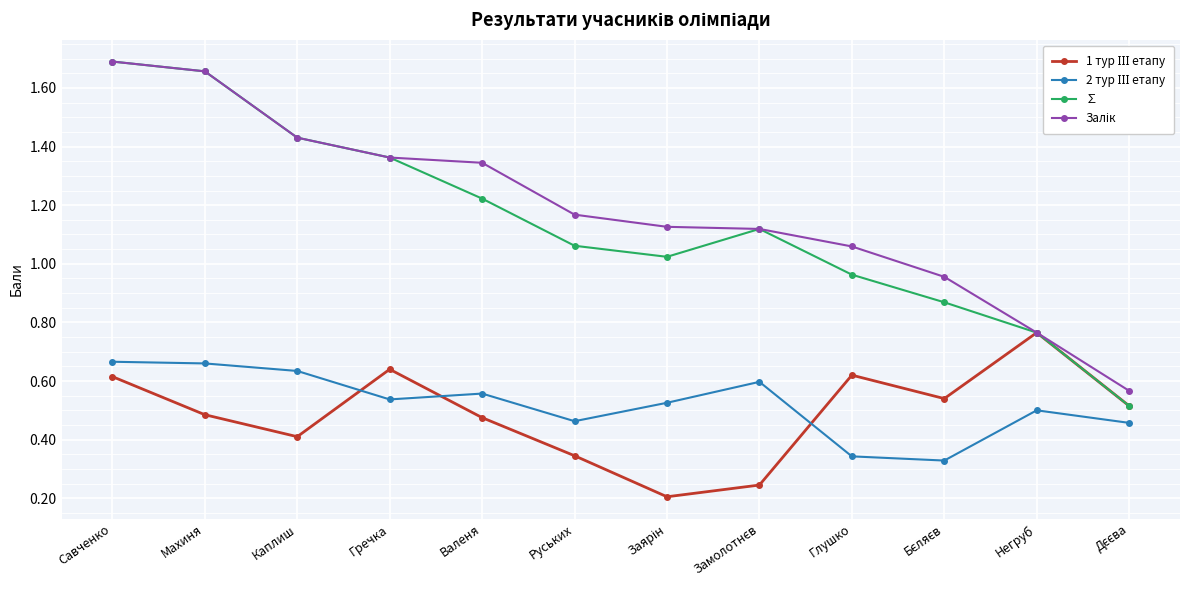

At which label does ∑ reach its peak?

Савченко